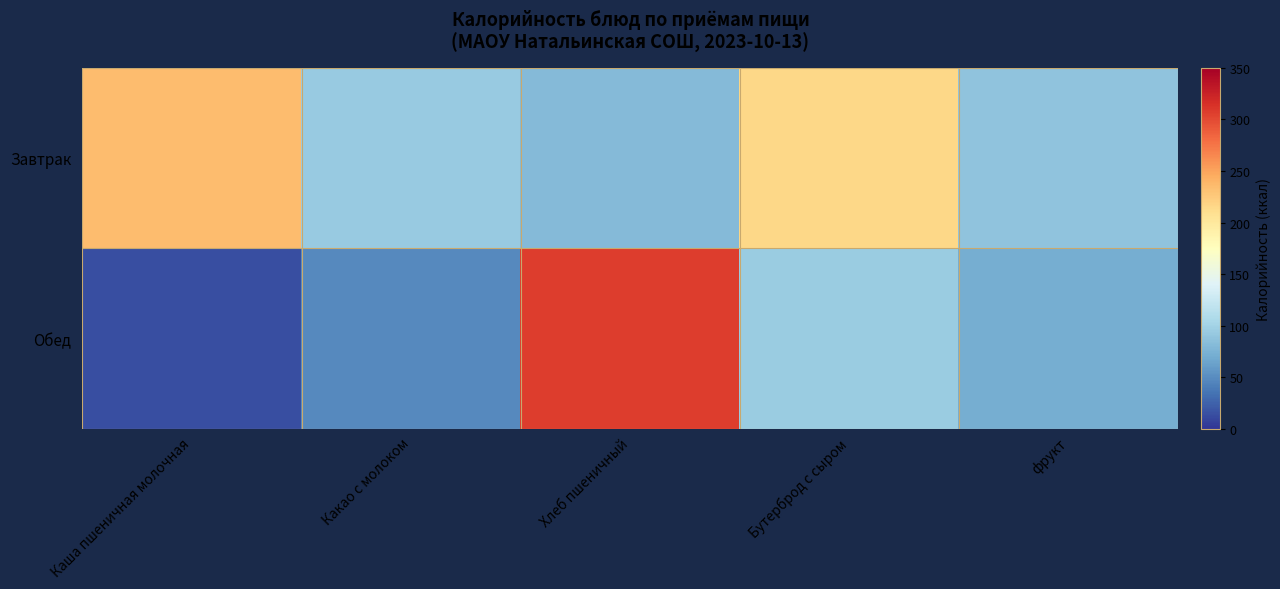

Reading right to left, transcribe all the data shown in this chart.

Завтрак: фрукт=88	Бутерброд с сыром=215	Хлеб пшеничный=82	Какао с молоком=94	Каша пшеничная молочная=235
Обед: фрукт=72	Бутерброд с сыром=95	Хлеб пшеничный=307	Какао с молоком=49	Каша пшеничная молочная=15